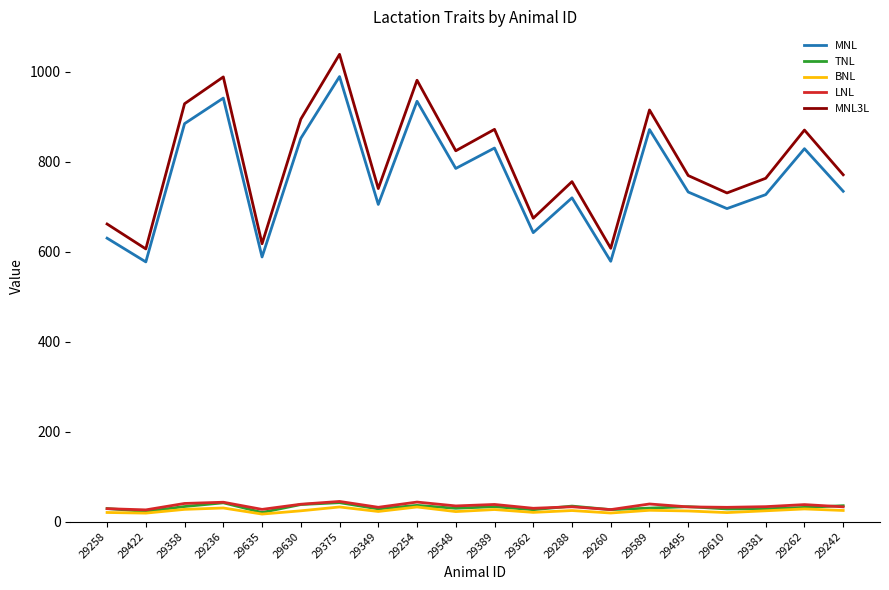

What is the approximate value of LNL at 29375?

44.7